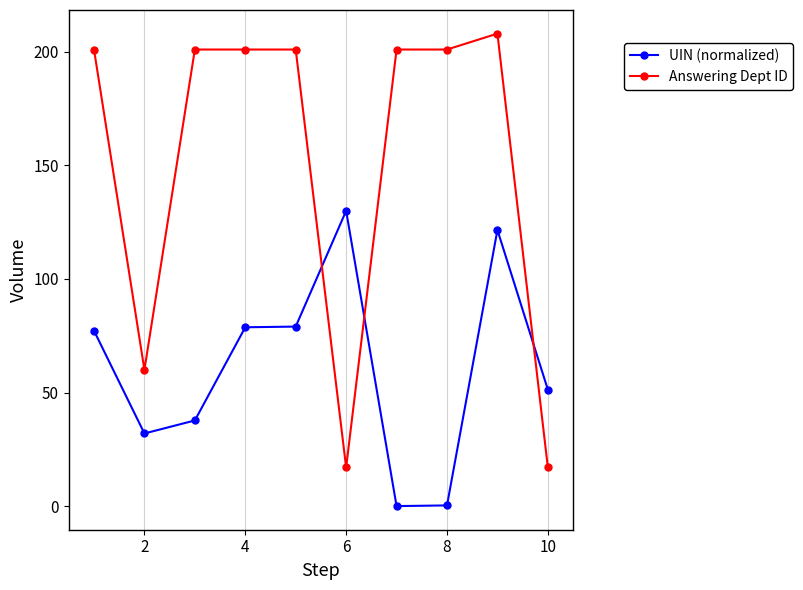

List the series in order of their overall mean, lowest first.

UIN (normalized), Answering Dept ID